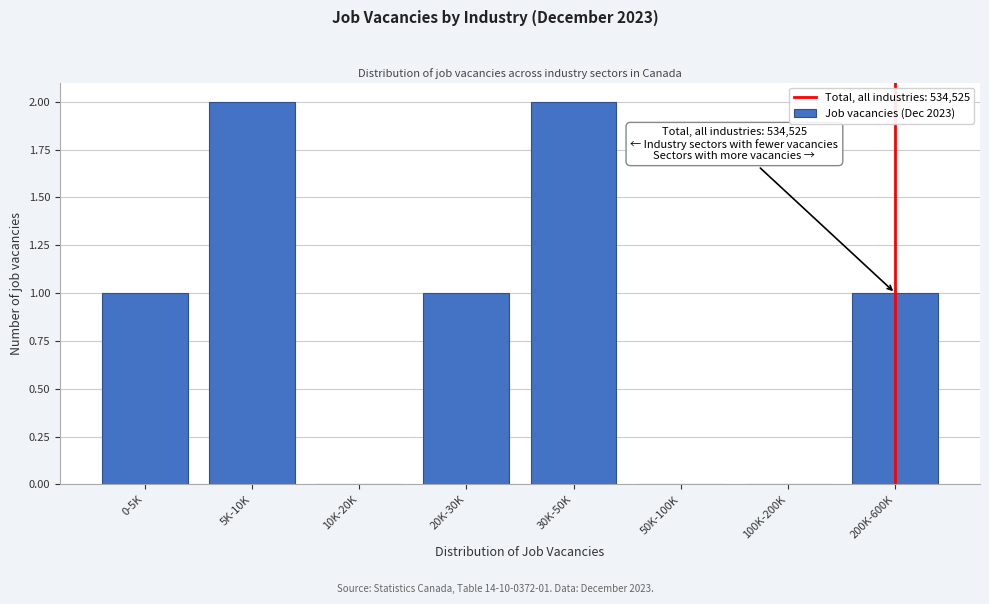

Reading left to right, what are all the values shown in this chart?

0-5K=1	5K-10K=2	10K-20K=0	20K-30K=1	30K-50K=2	50K-100K=0	100K-200K=0	200K-600K=1